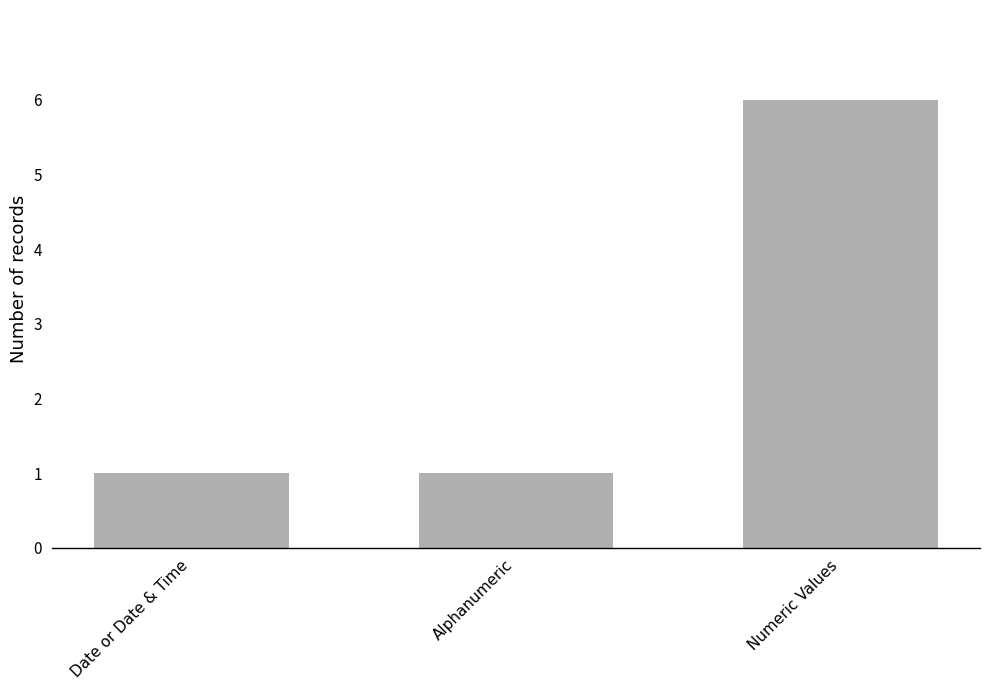

What is the minimum value shown in the chart?

1